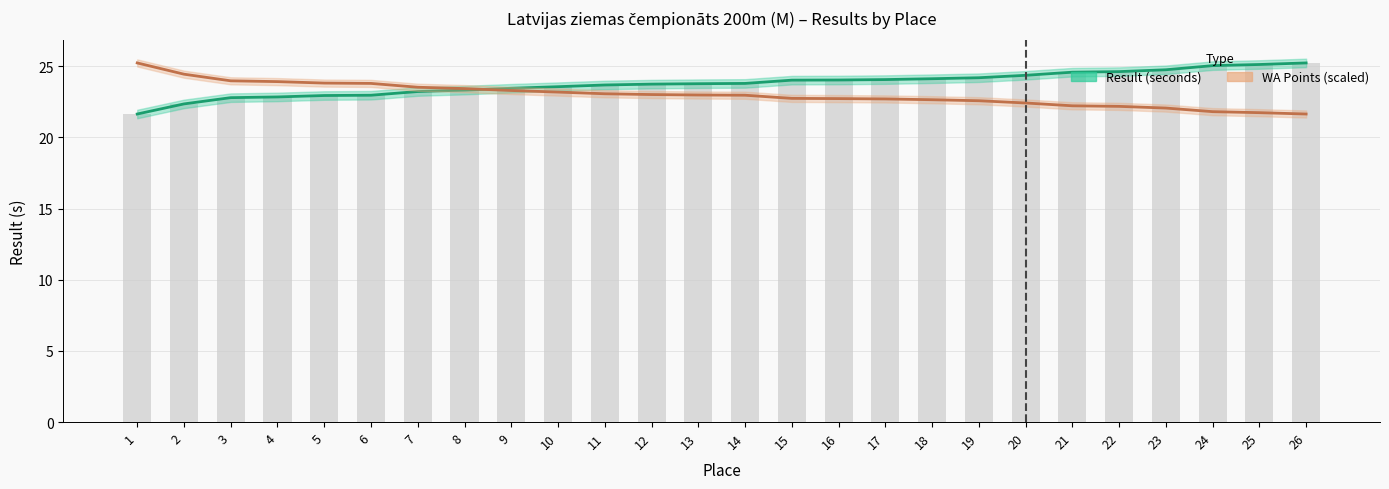

Where is Result (seconds) nearest to the value 23?

6